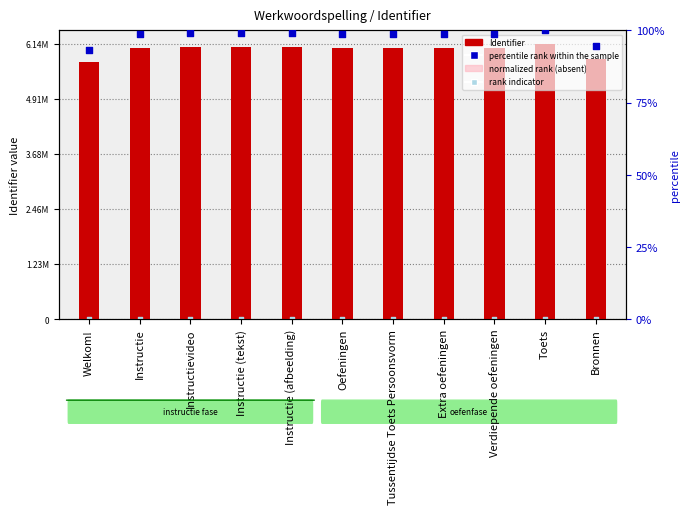

Which series has the largest total across all categories?

Identifier